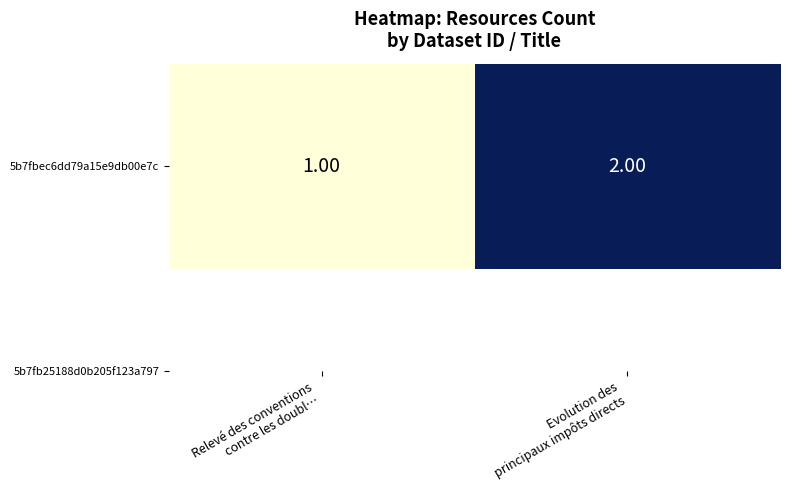

What is the difference between the values at Evolution des
principaux impôts directs and Relevé des conventions
contre les doubl…?

1